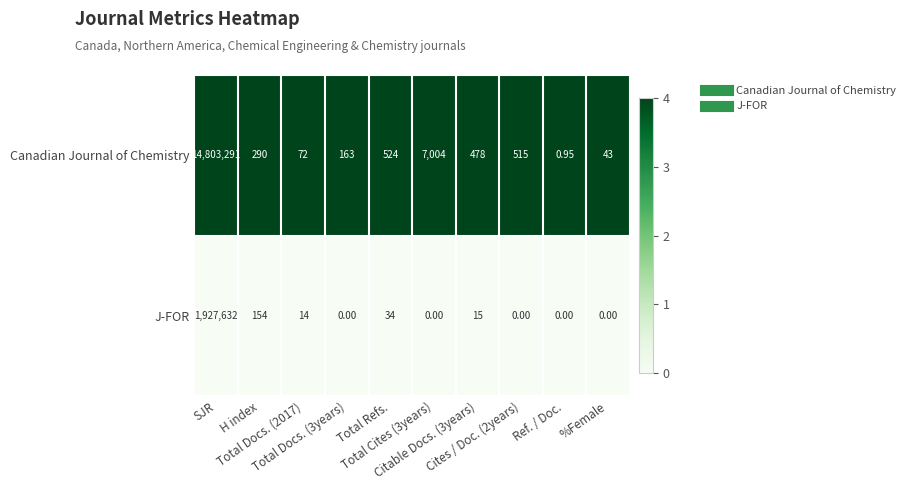

Rank the series by their average value, from highest to lowest.

Canadian Journal of Chemistry, J-FOR